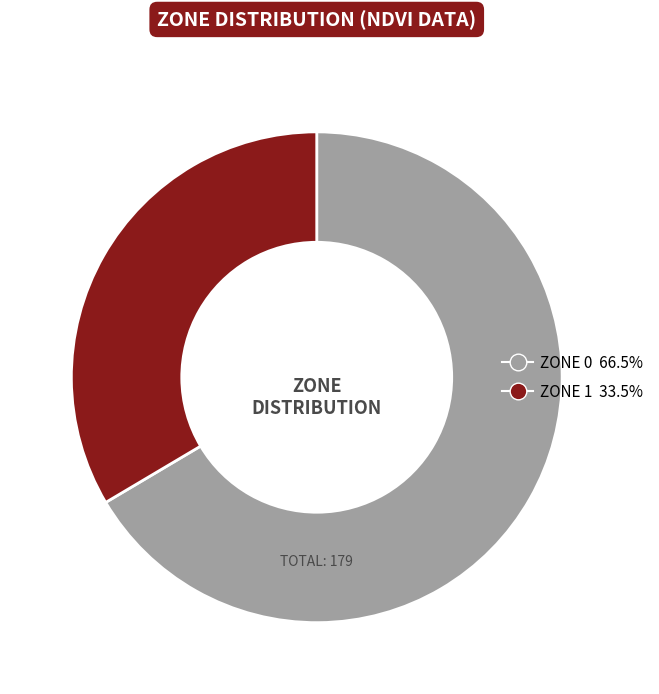

Does any single category account for the majority?

Yes